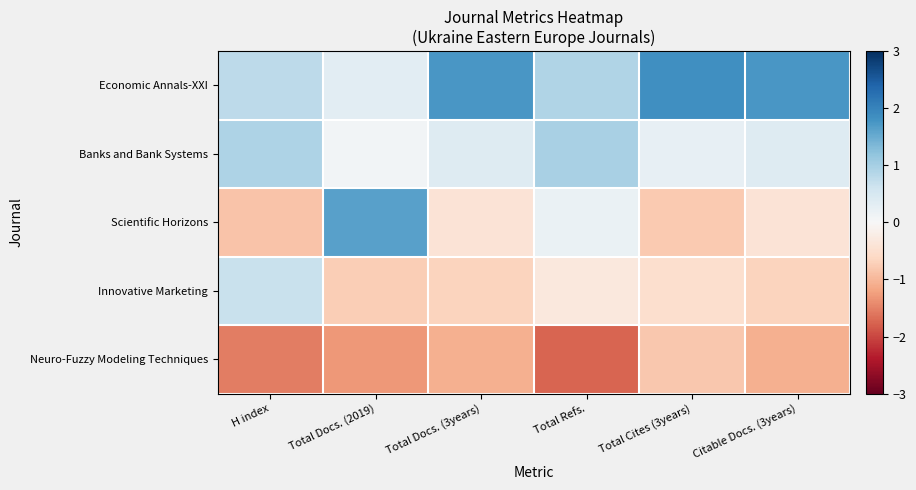

Rank the series at Total Docs. (3years) from highest to lowest value.

Economic Annals-XXI, Banks and Bank Systems, Scientific Horizons, Innovative Marketing, Neuro-Fuzzy Modeling Techniques